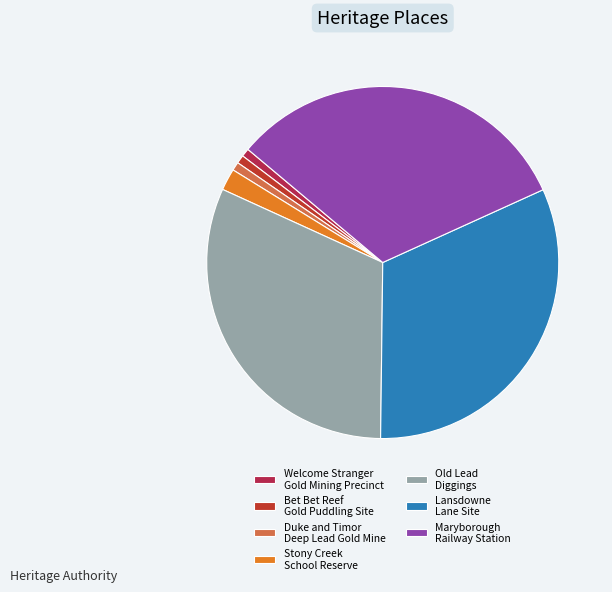

True or false: Stony Creek School Reserve accounts for 2% of the total.

True